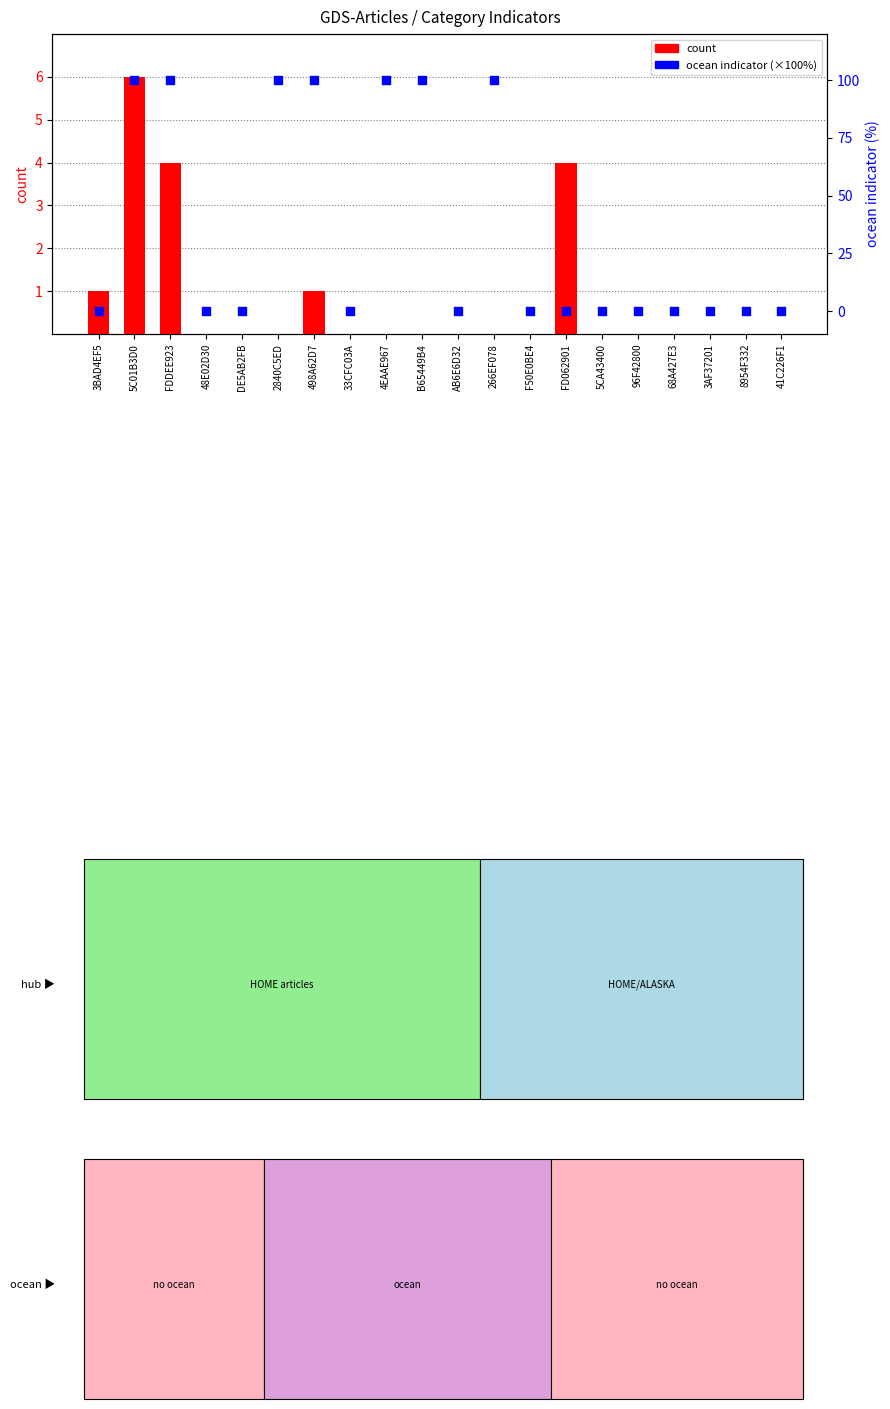

Which series contains the highest Y value?

ocean indicator (×100%)